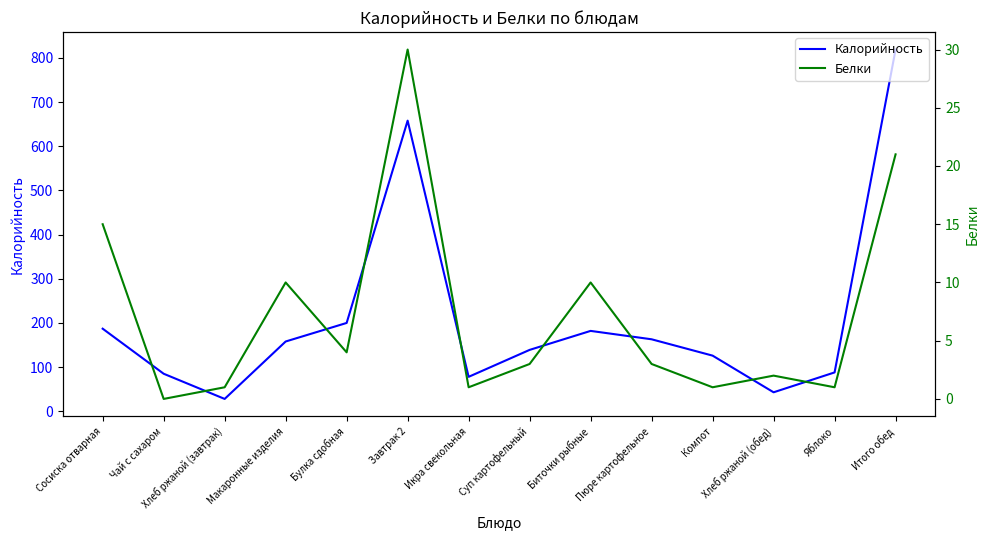

At which label does Калорийность first exceed 158?

Сосиска отварная